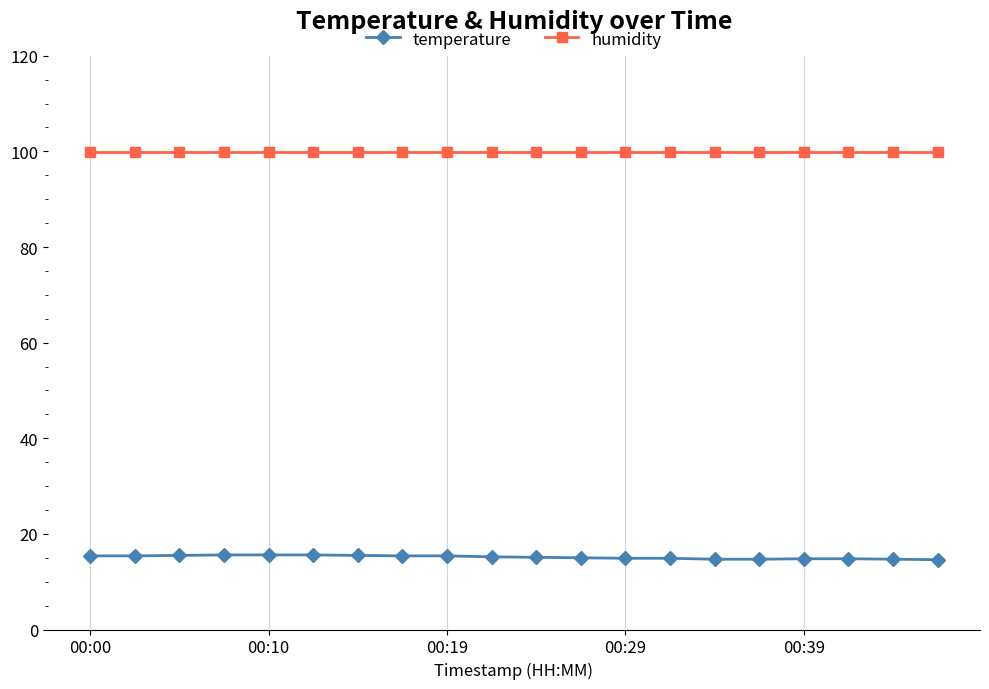

True or false: humidity and temperature cross at least once.

False